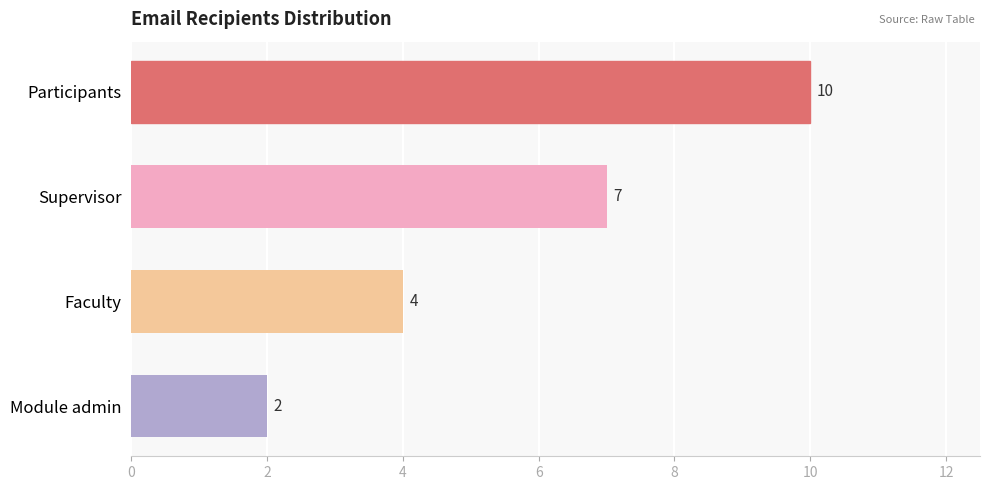

What is the sum of the values at Supervisor and Participants?

17